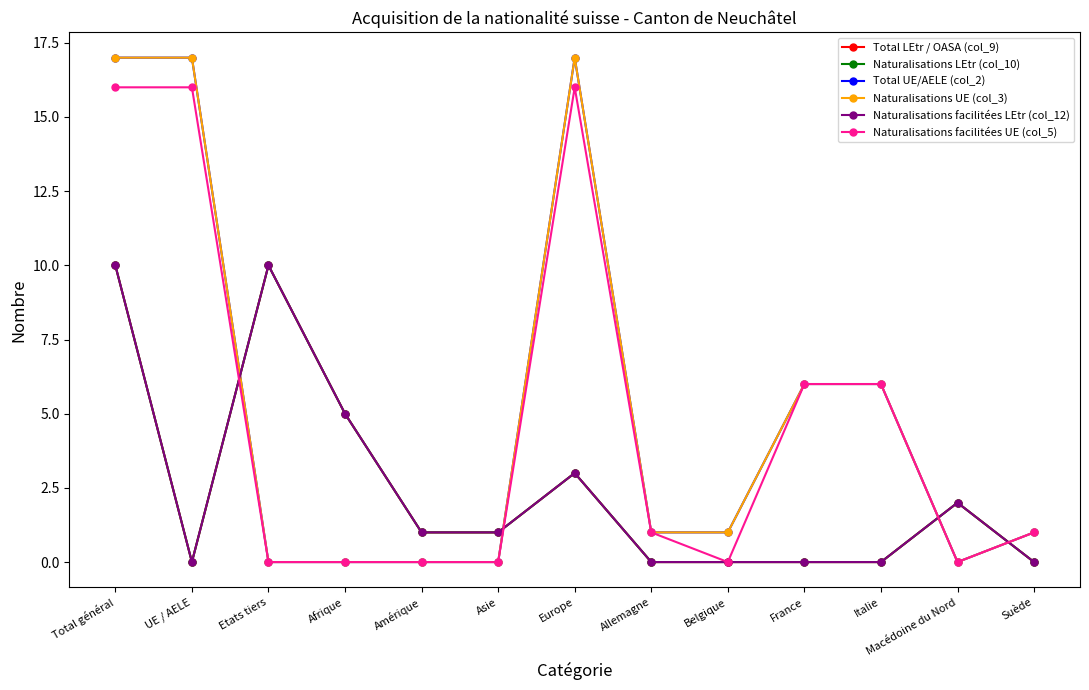

Is it true that Total UE/AELE (col_2) equals 11 at UE / AELE?

False